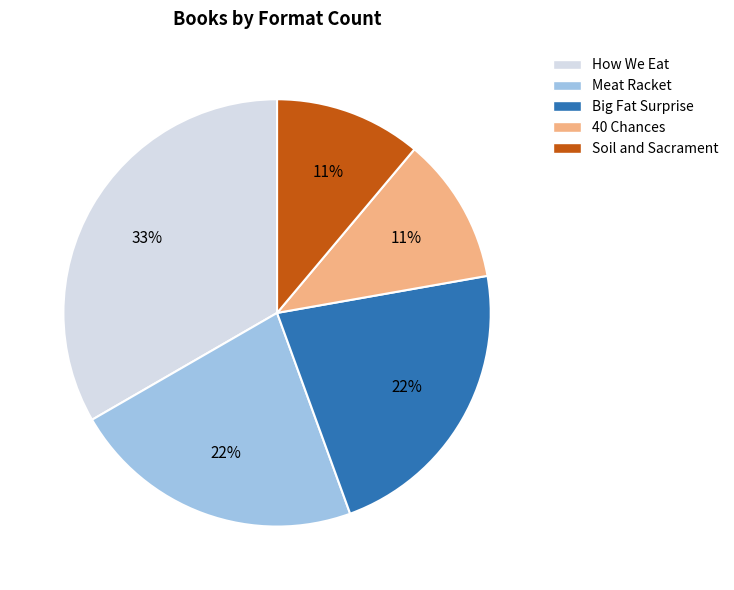

Combined, do Big Fat Surprise and How We Eat account for over 50%?

Yes